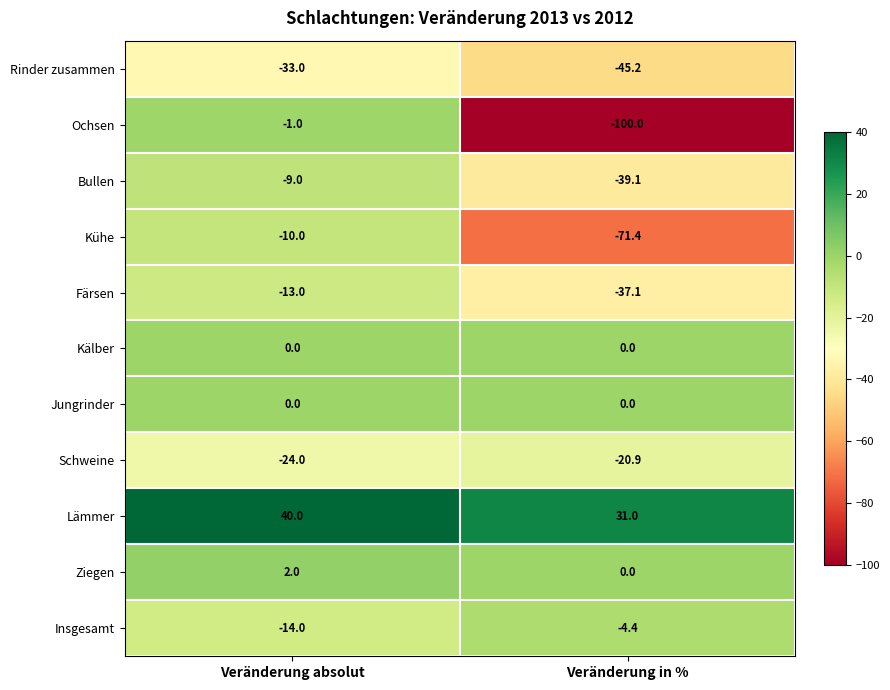

Rank the categories by Insgesamt value from lowest to highest.

Veränderung absolut, Veränderung in %